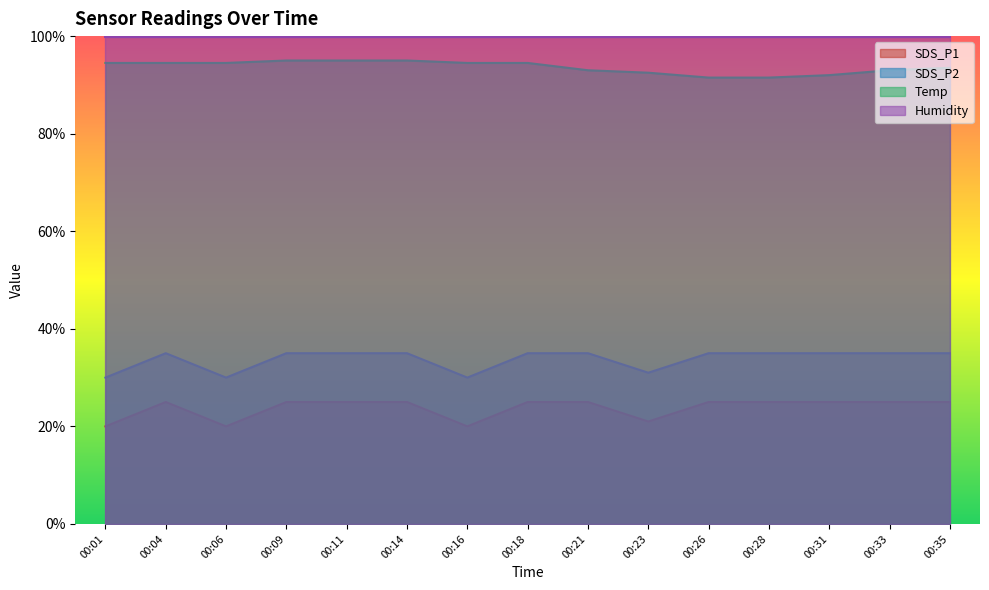

At 00:28, list the series in order from smallest to largest.

SDS_P1, SDS_P2, Temp, Humidity